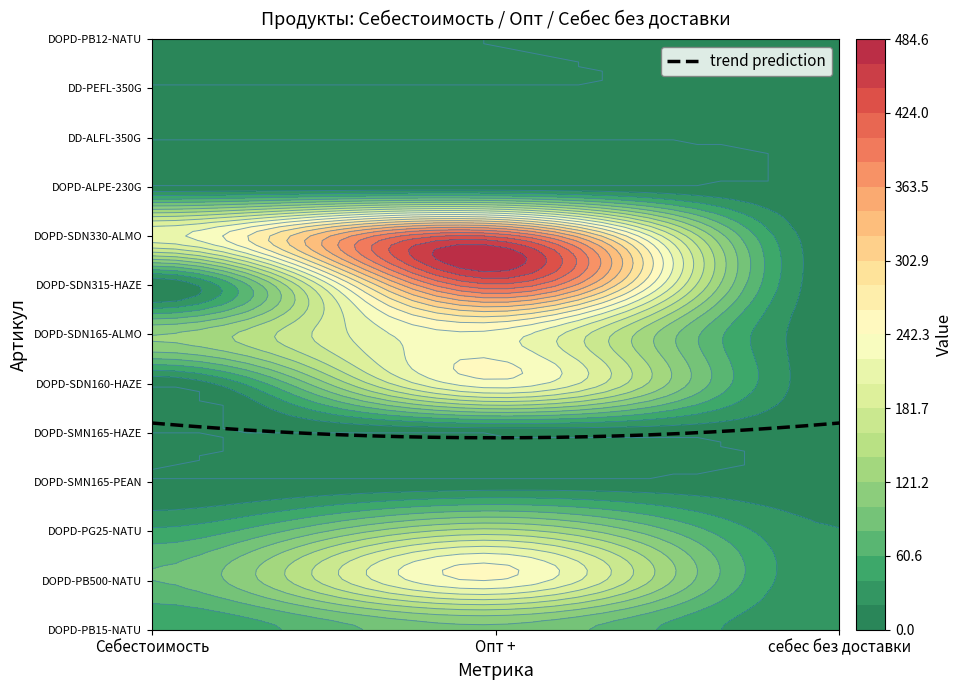

How many values in the DOPD-SDN330-ALMO series are below 214?

1